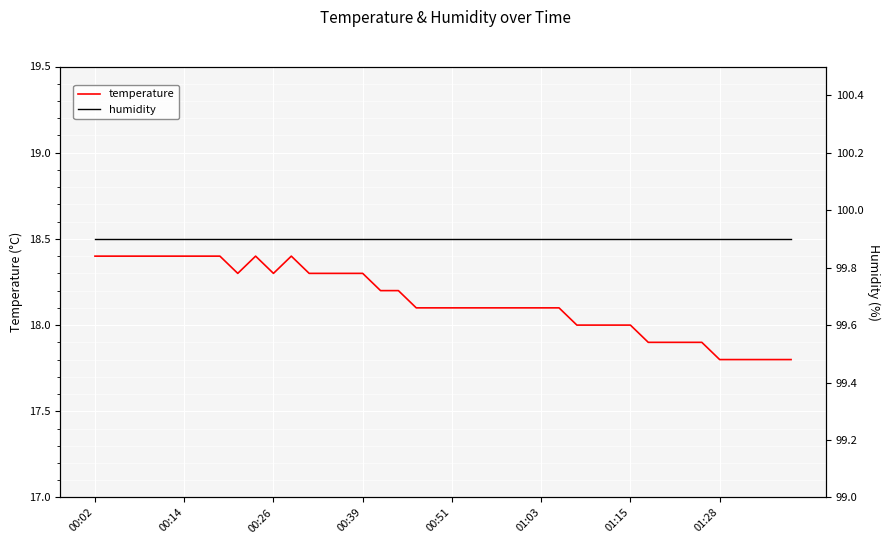

True or false: temperature and humidity cross at least once.

False